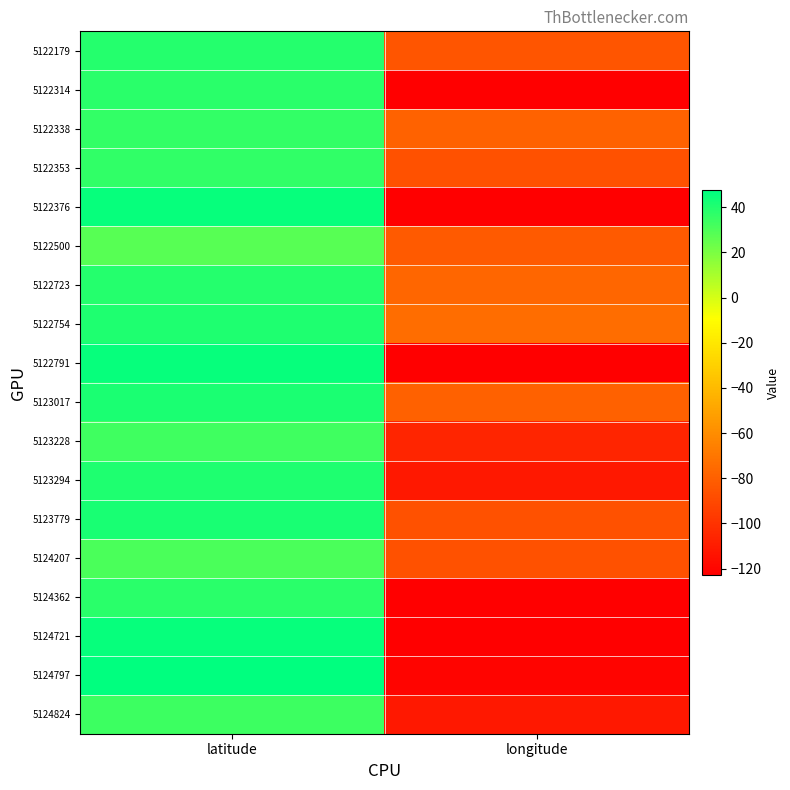

Between latitude and longitude, which series saw the biggest shift?

5122376